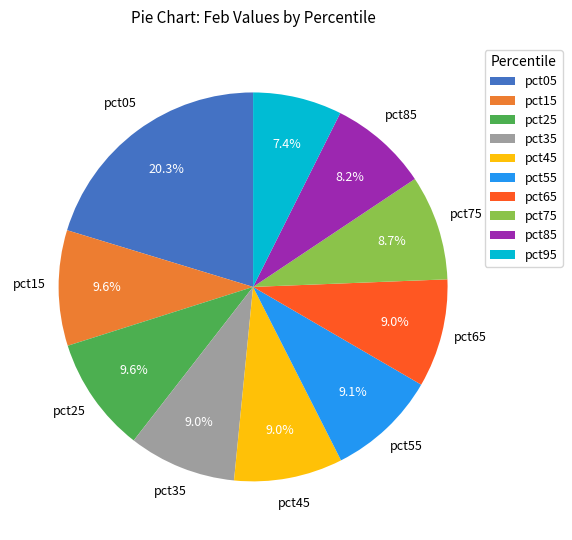

Does any single category account for the majority?

No